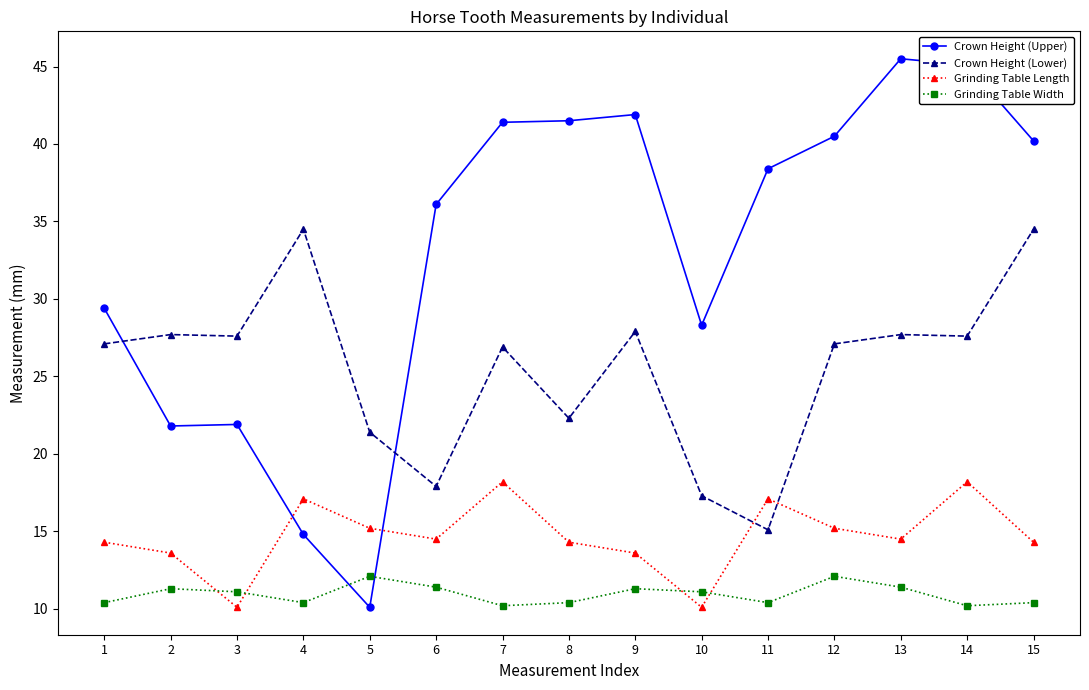

At which label does Grinding Table Width first exceed 11?

2